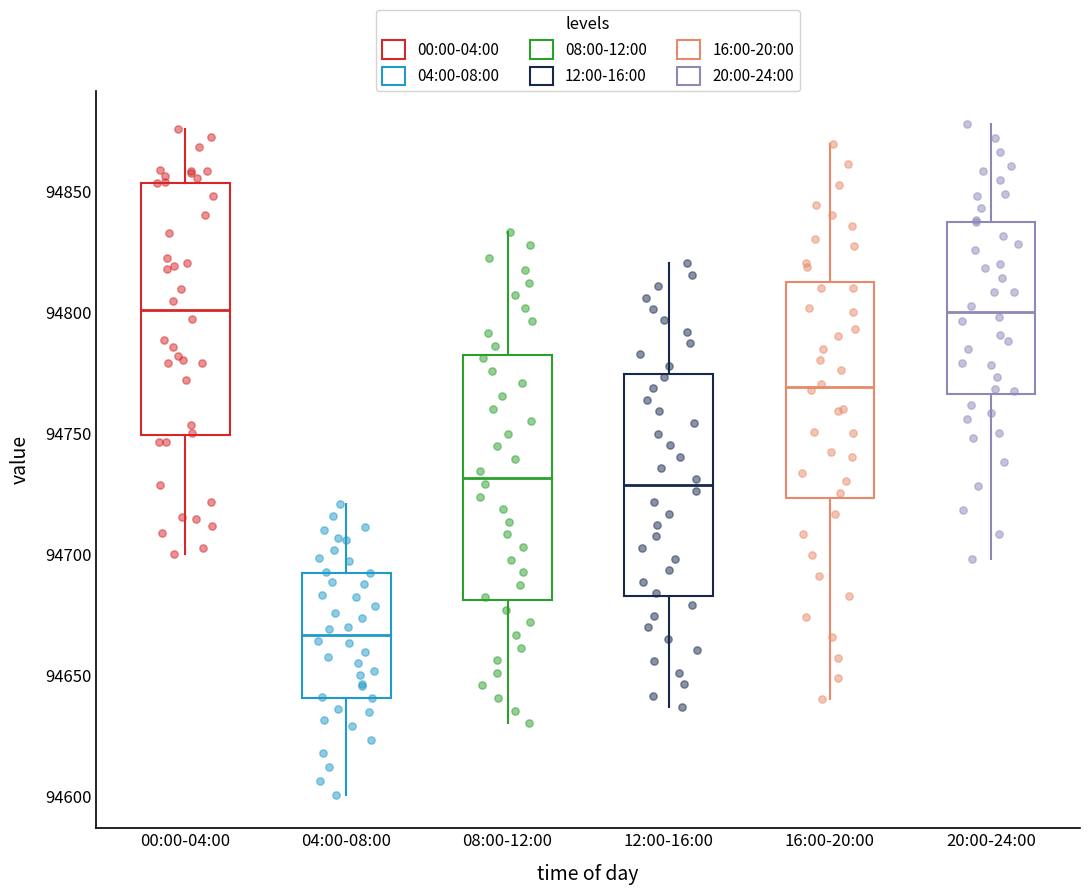

Which box has the lowest median line?

04:00-08:00